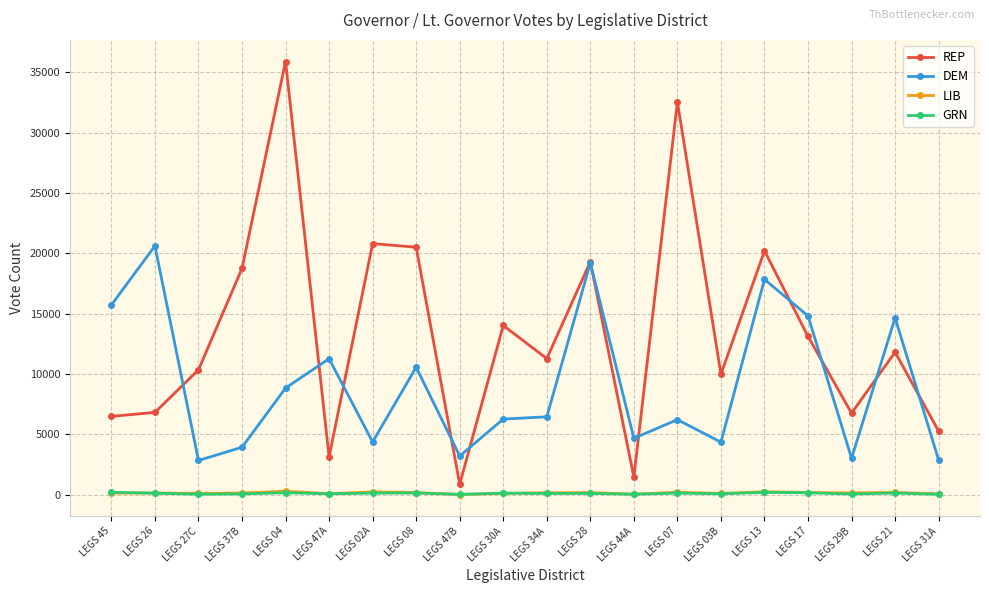

At which category does the chart reach its peak across all series?

LEGS 04